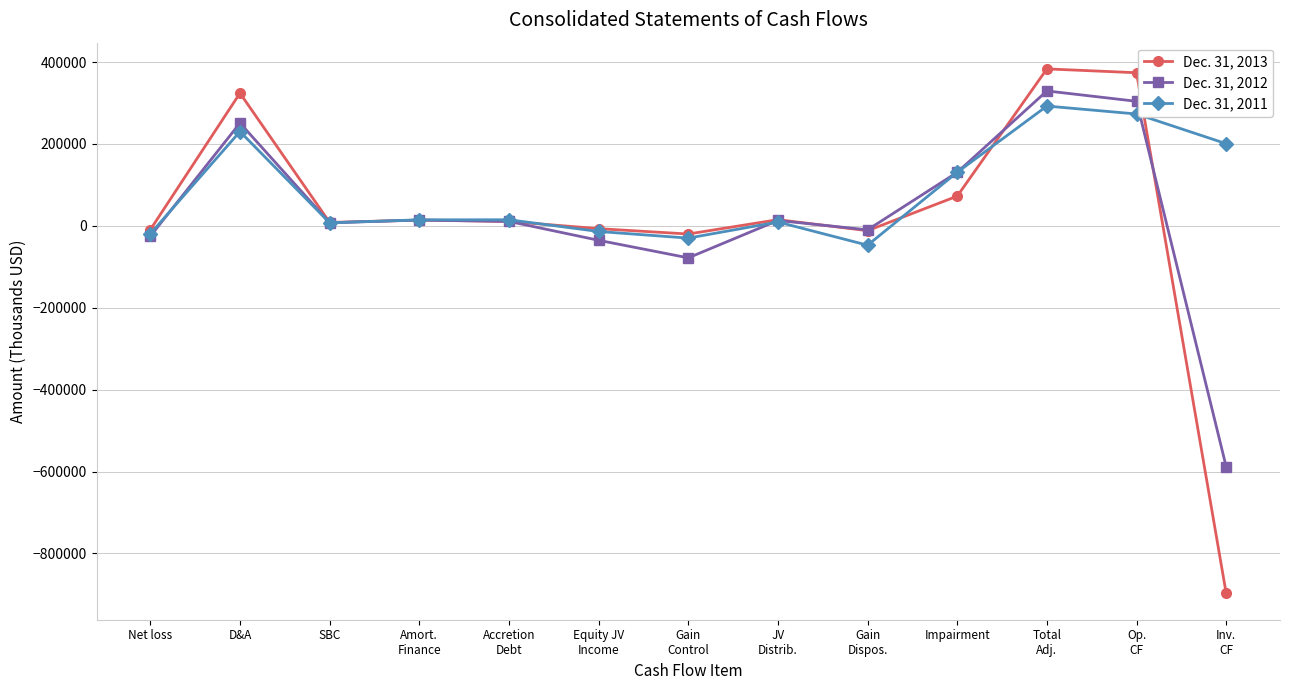

What is the label of the 10th point from the left?

Impairment